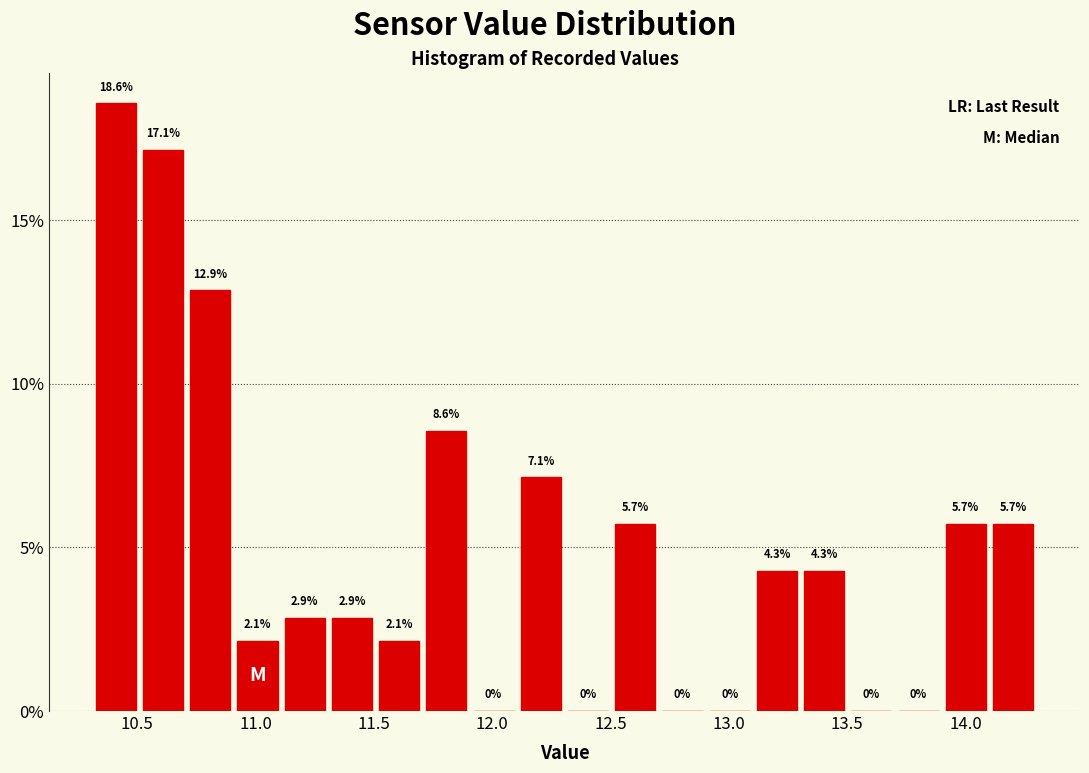

Around what value on the x-axis is the tallest bar? Give the approximate position of its centre, as read against the axis.

10.40